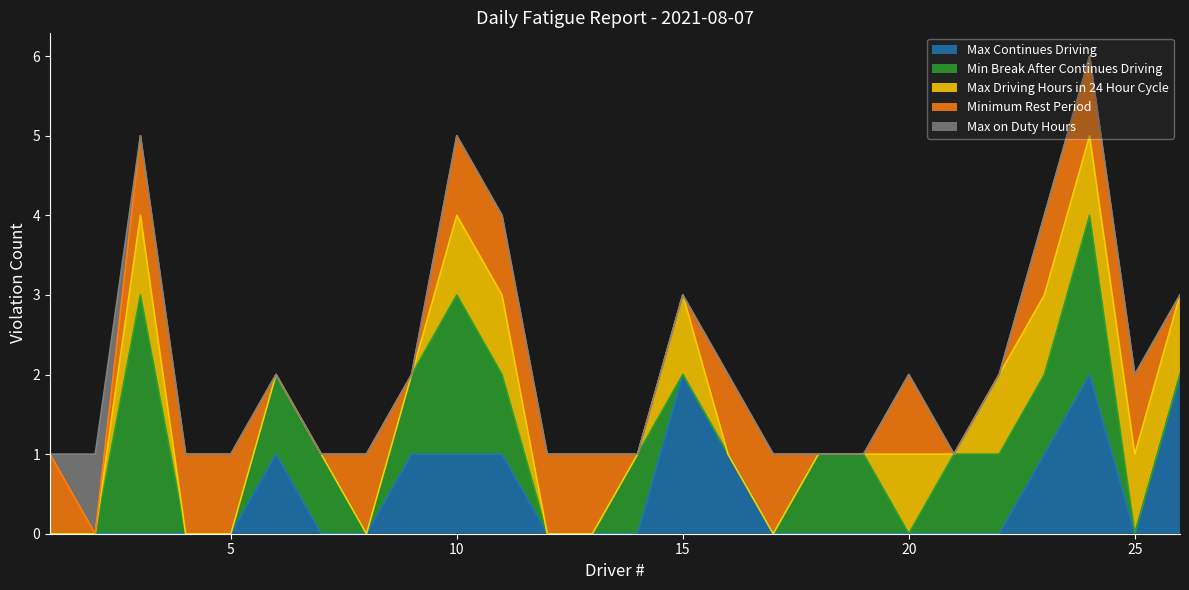

The Max on Duty Hours series shows 0 at 13. True or false?

True